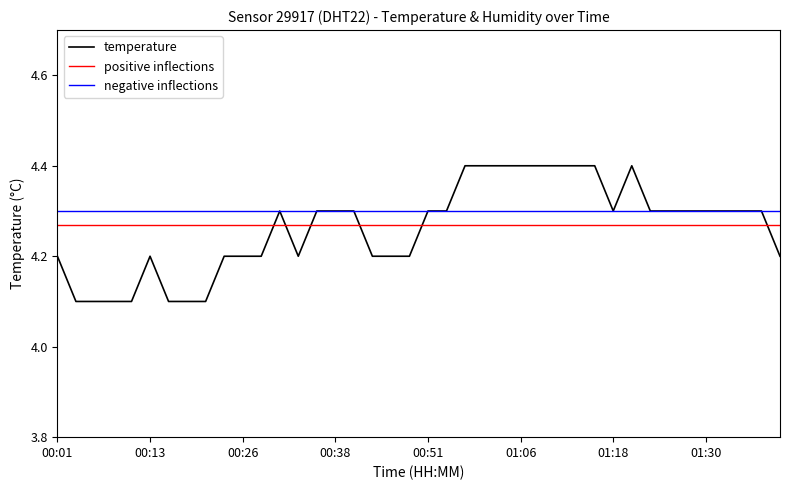

What position from the left is 00:28?

12